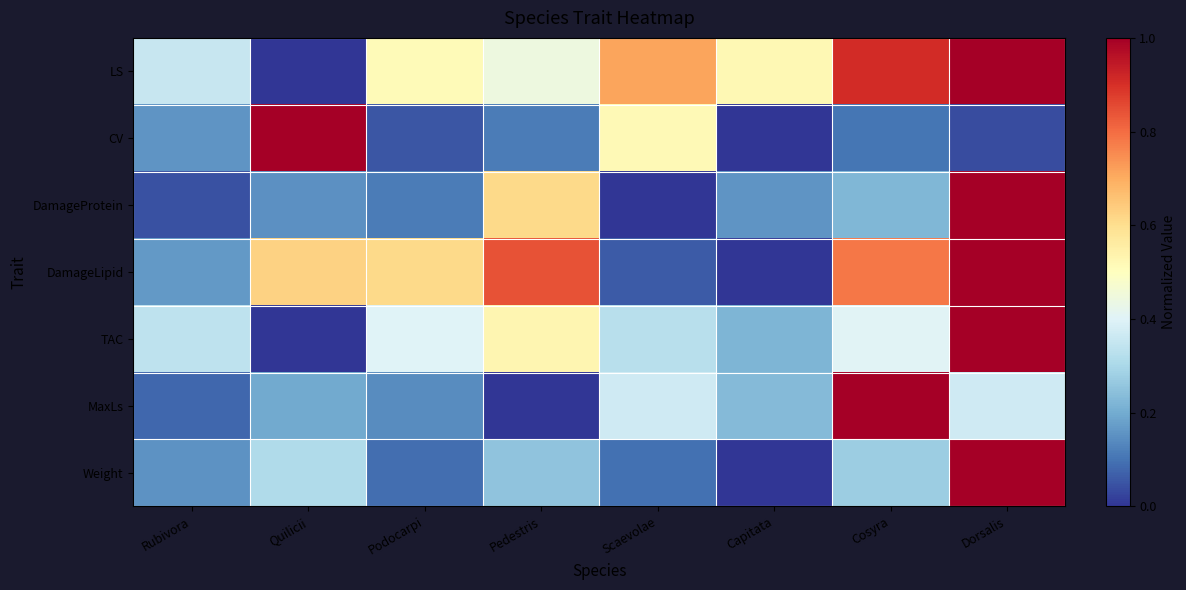

Rank the series at Pedestris from lowest to highest value.

MaxLs, CV, Weight, LS, TAC, DamageProtein, DamageLipid